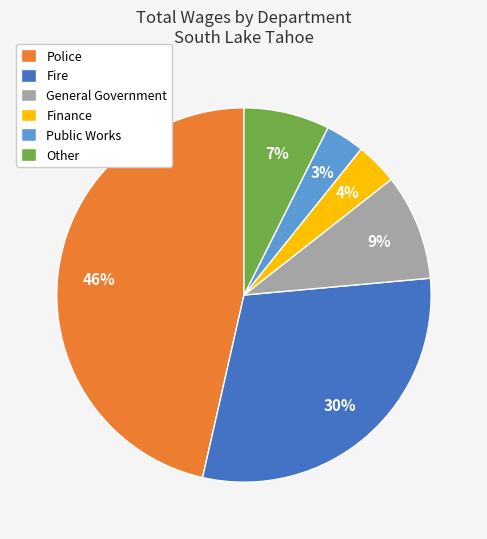

Does any single category account for the majority?

No